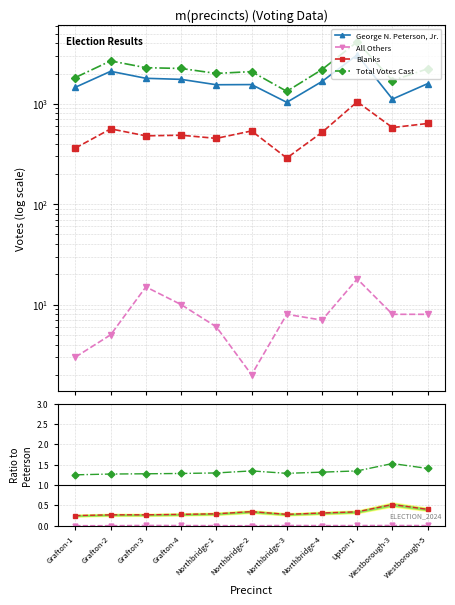

Does the chart have visible grid lines?

Yes